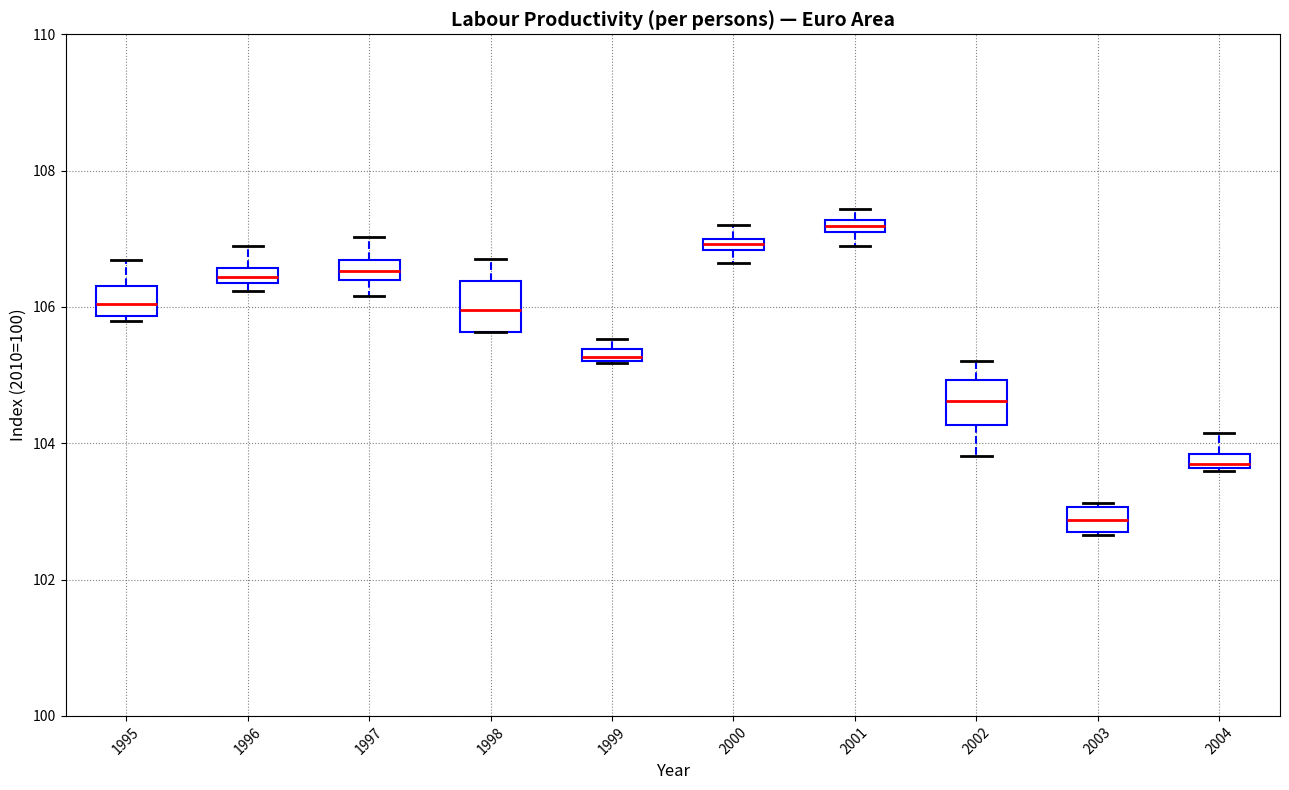

Where is the lower edge of the box at x = 1999 on the y-axis? The values are not printed on the chart, so give them approximately, as read against the axis.

105.2